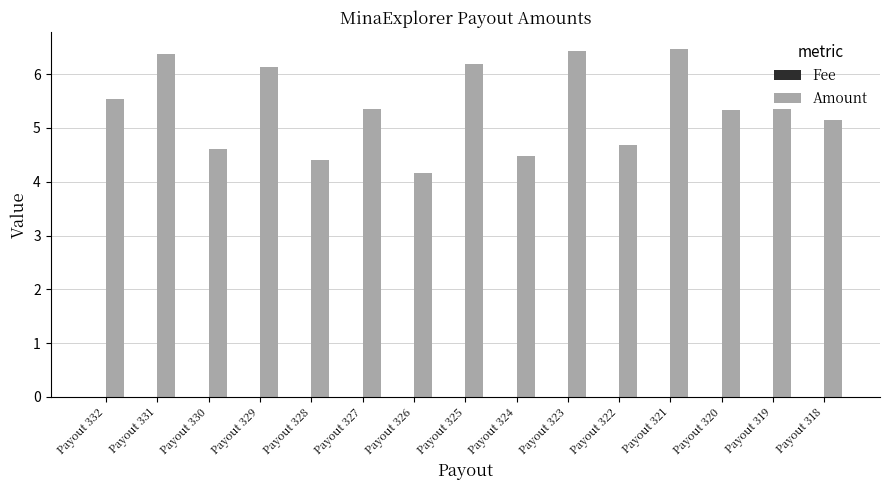

What is the sum of all Amount values?

80.7